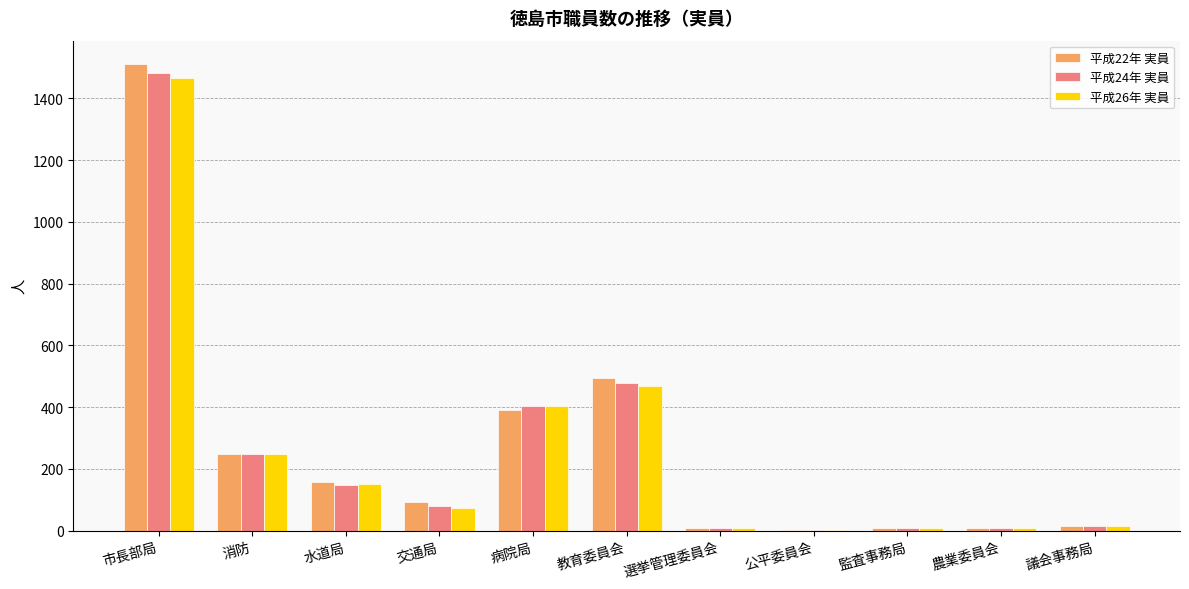

Which category has the highest value across all series?

市長部局